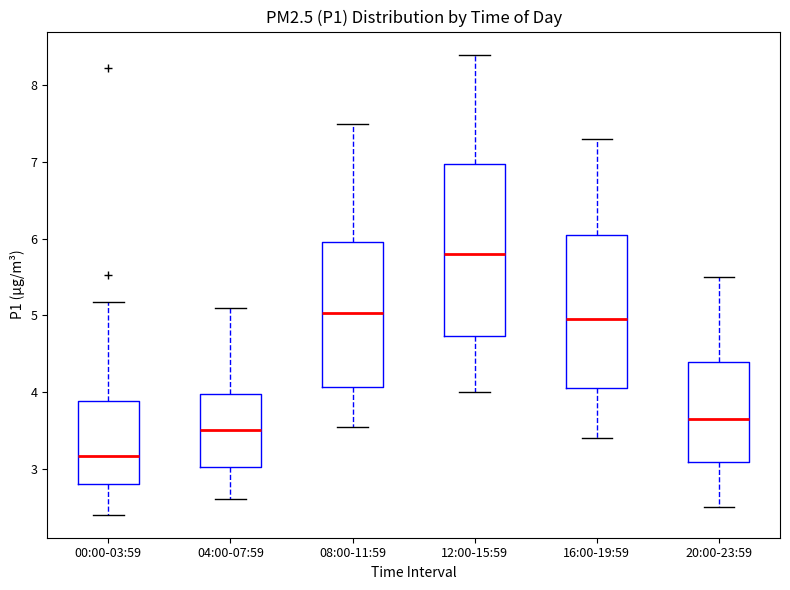

Which box has the lowest median line?

00:00-03:59